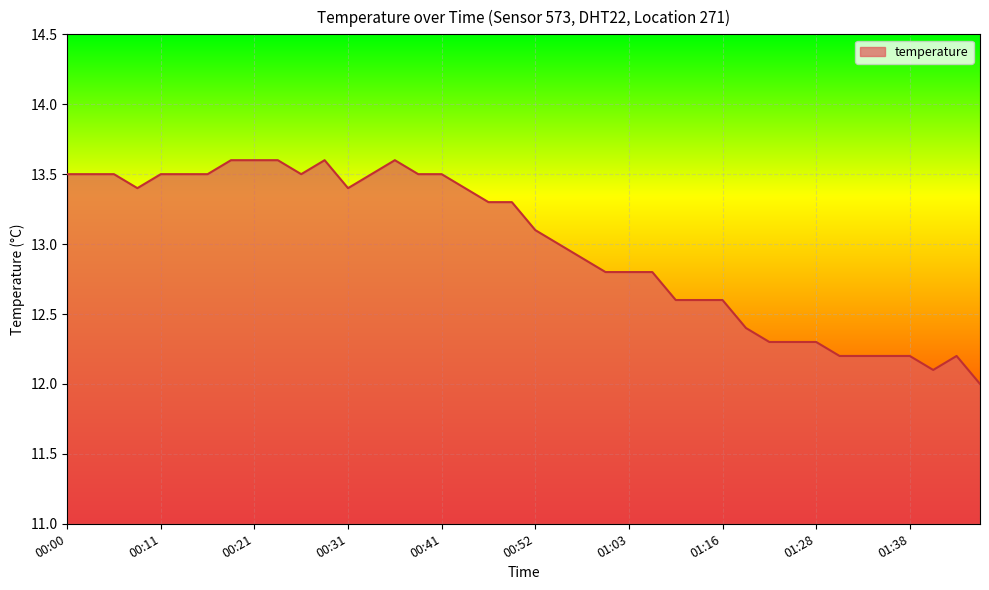

What is the greatest value displayed?

13.6